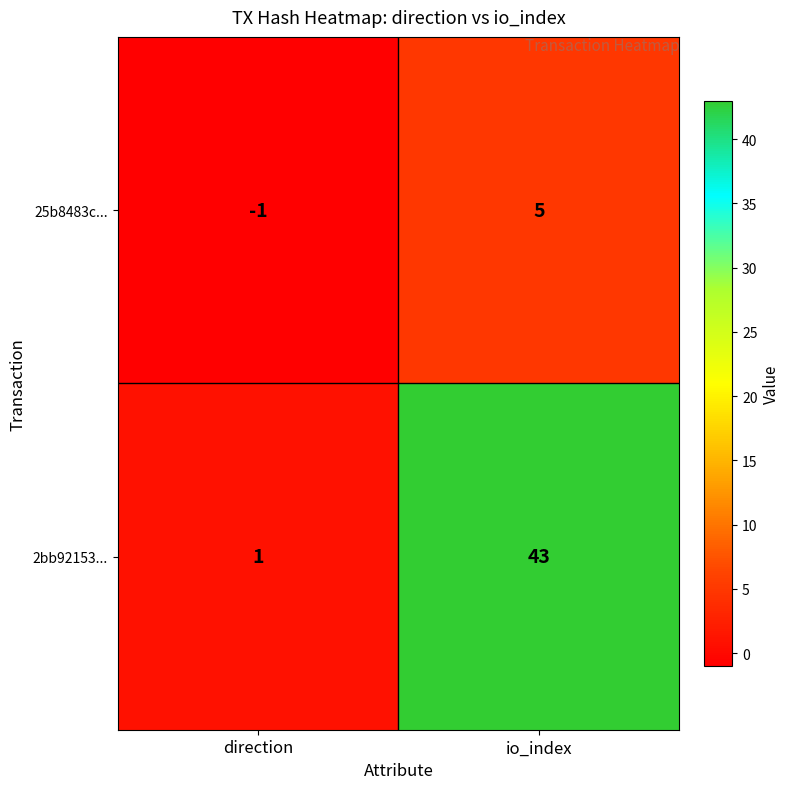

Is it true that 25b8483c... equals 0 at direction?

False